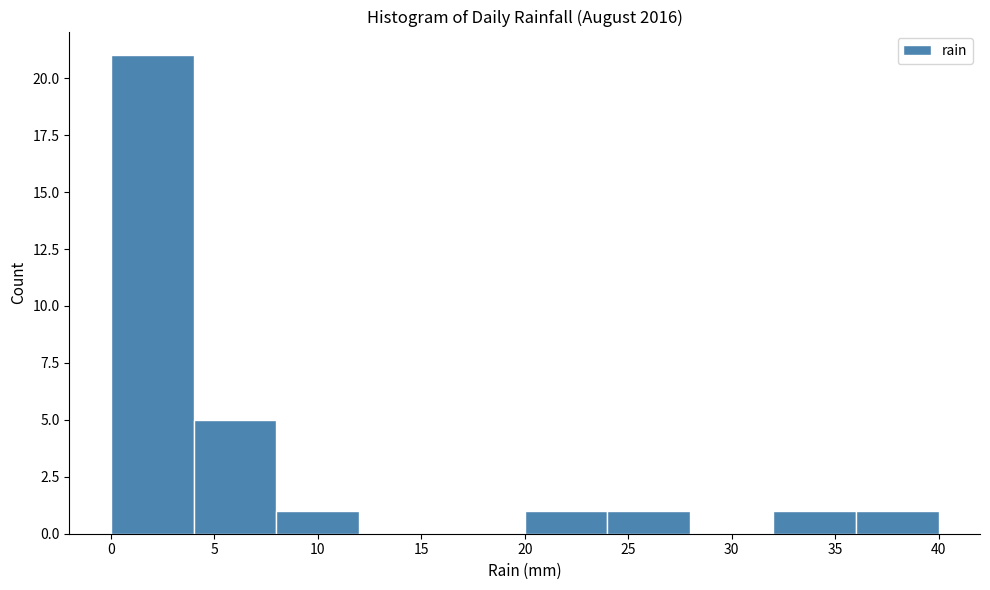

Over which range of the x-axis is the bar tallest?

0 to 4